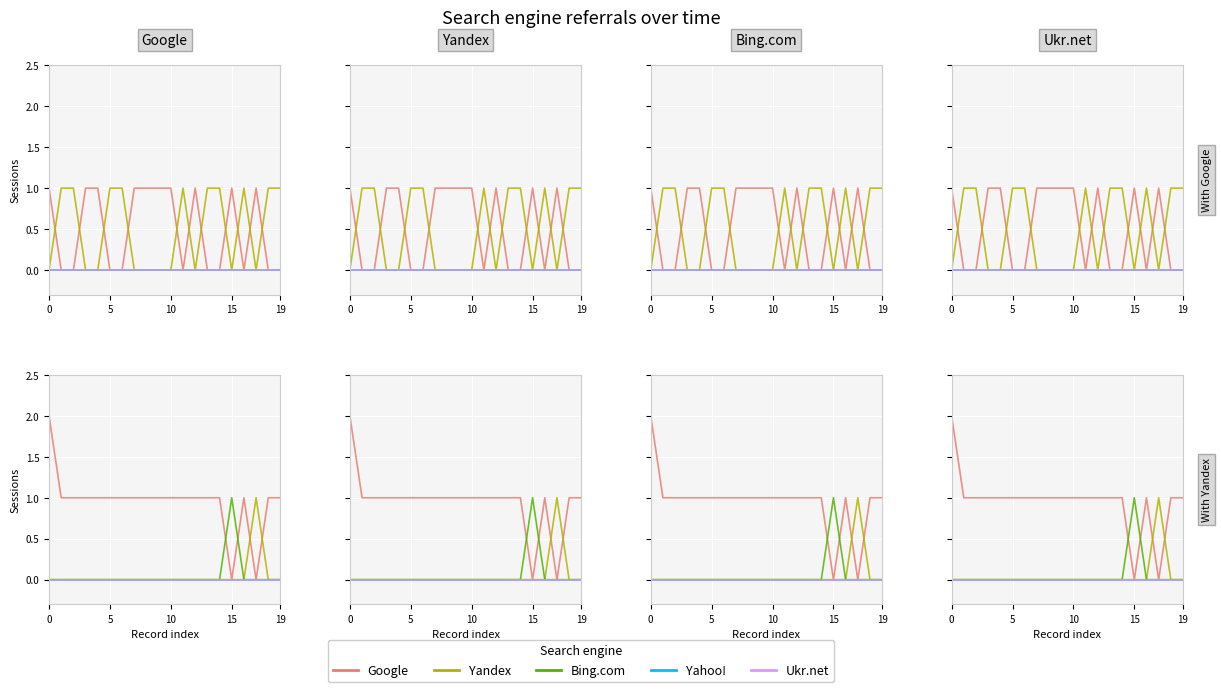

What is the label of the 6th point from the left?

5